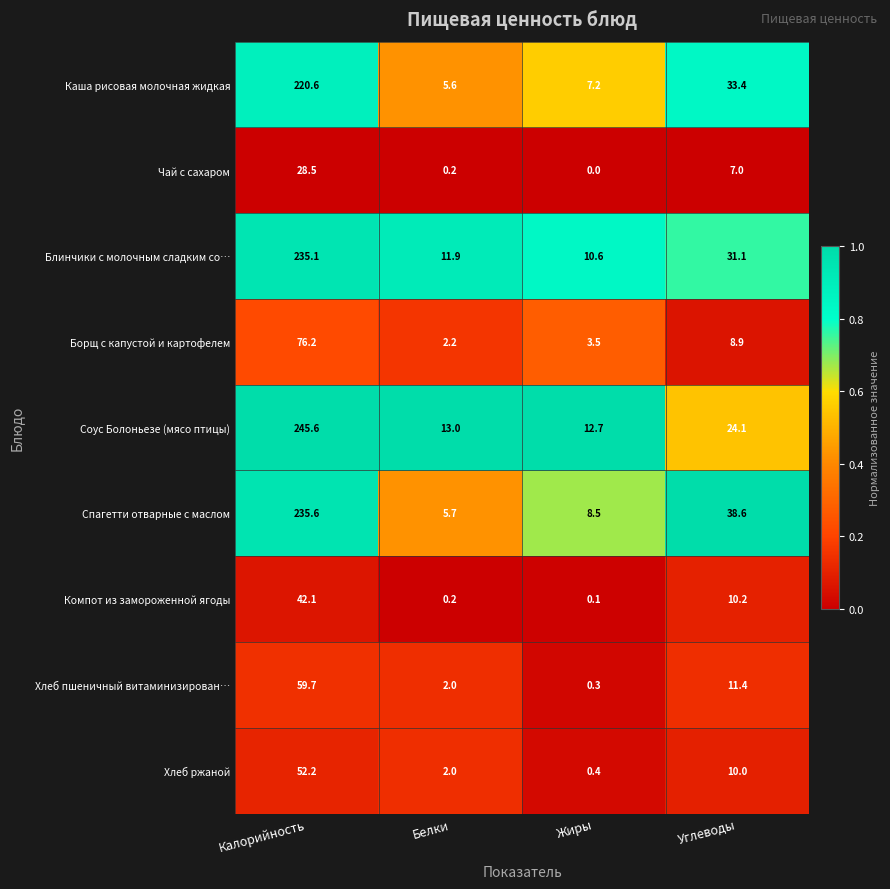

The value of Компот из замороженной ягоды at Углеводы is 10.2. True or false?

True